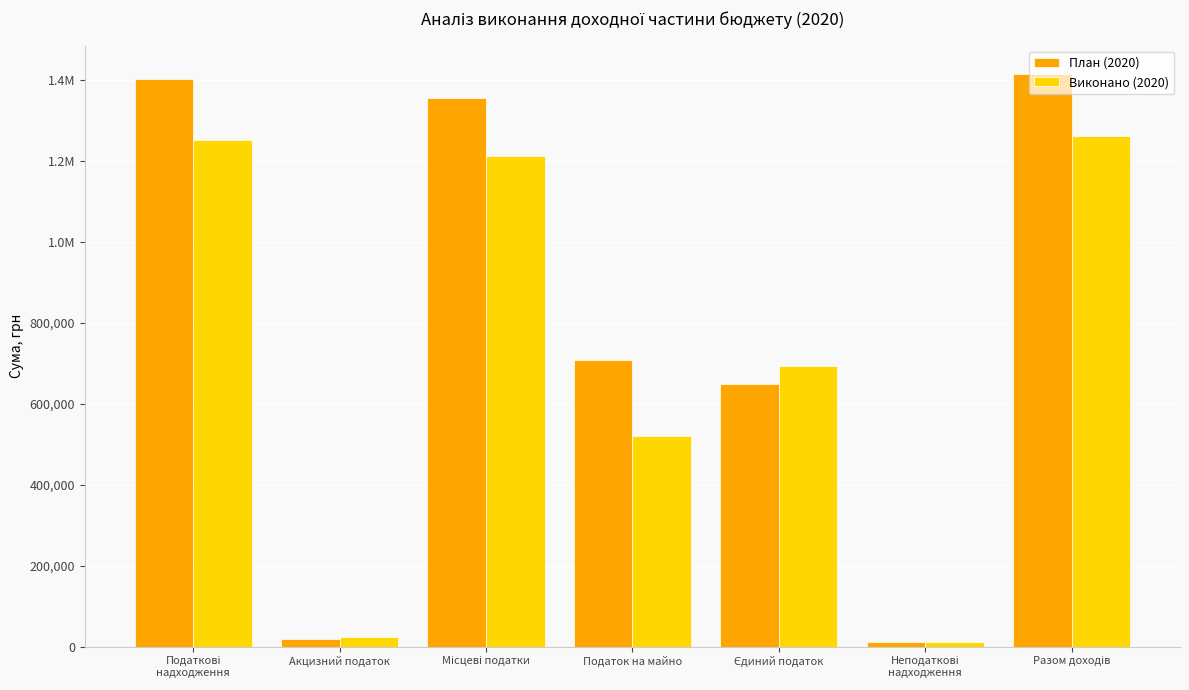

What are all the series names shown in the legend?

План (2020), Виконано (2020)